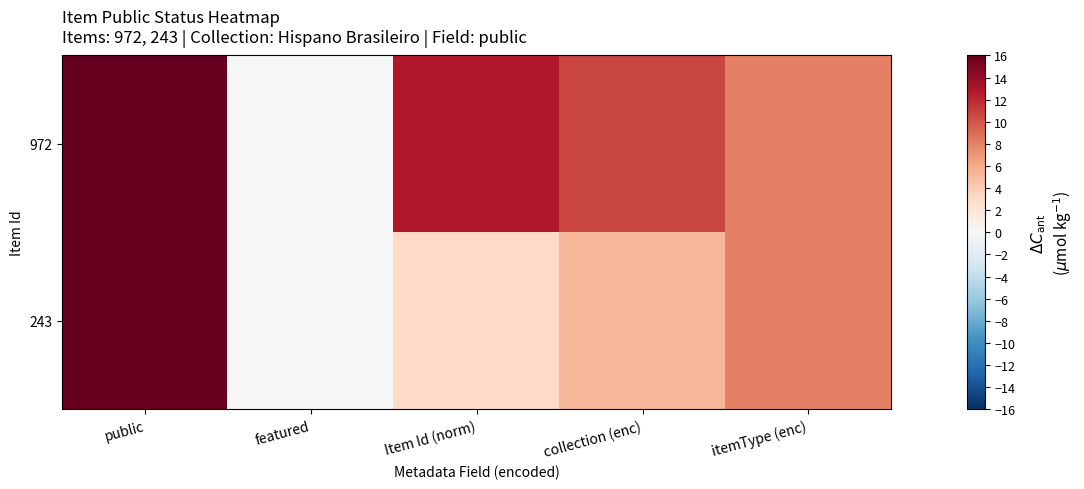

Rank the series at Item Id (norm) from highest to lowest value.

972, 243